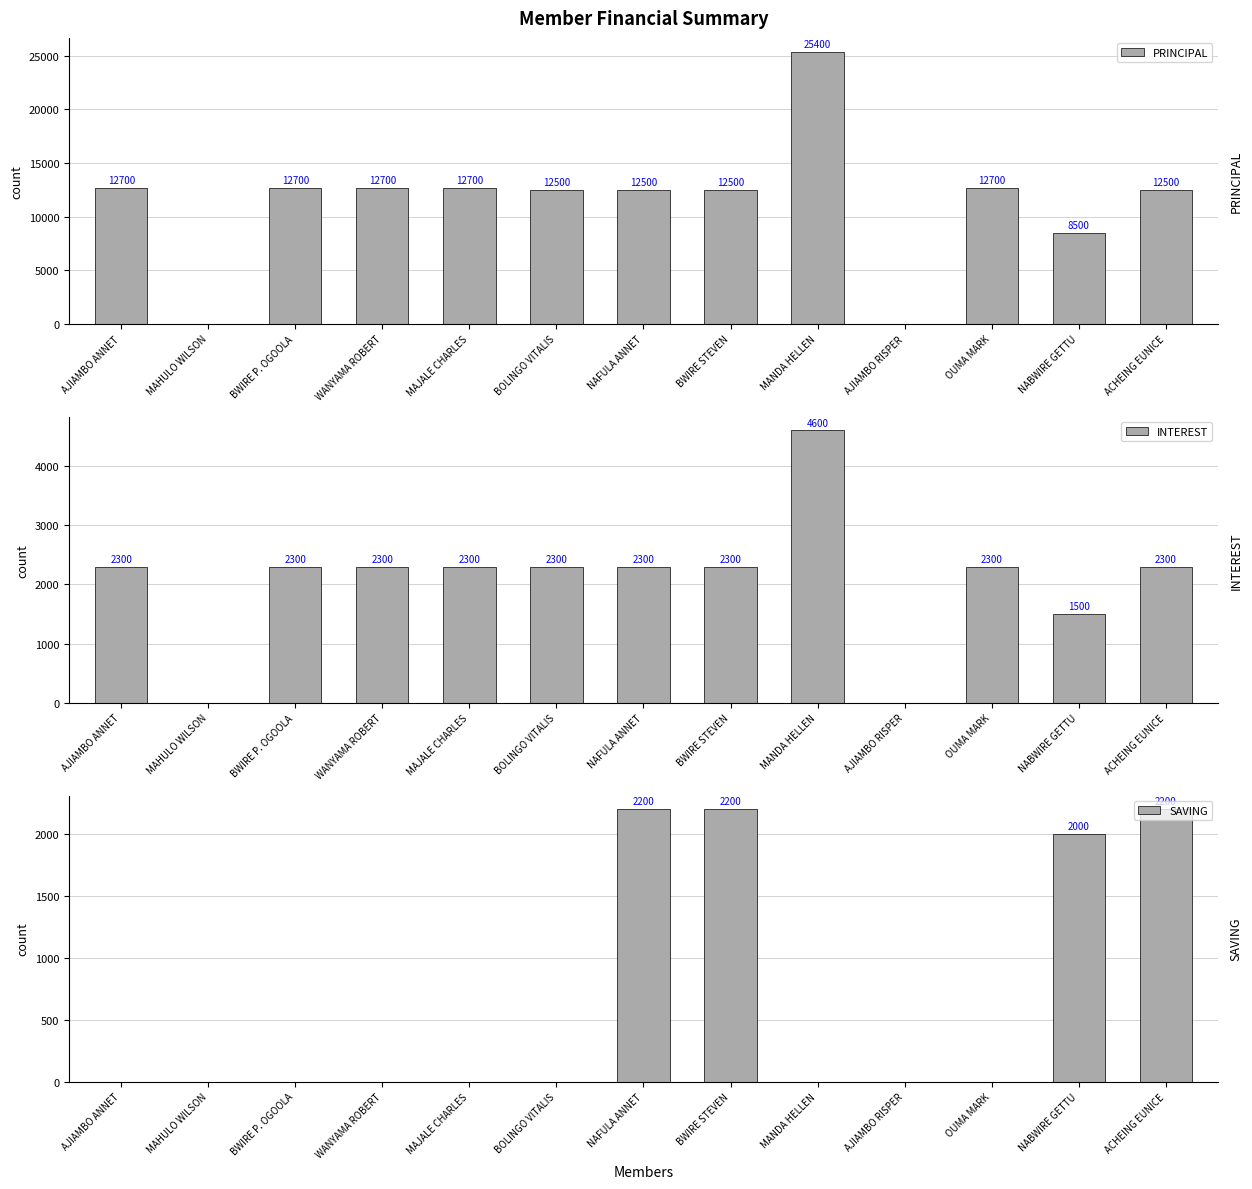

True or false: SAVING has a value of 0 at MAHULO WILSON.

True